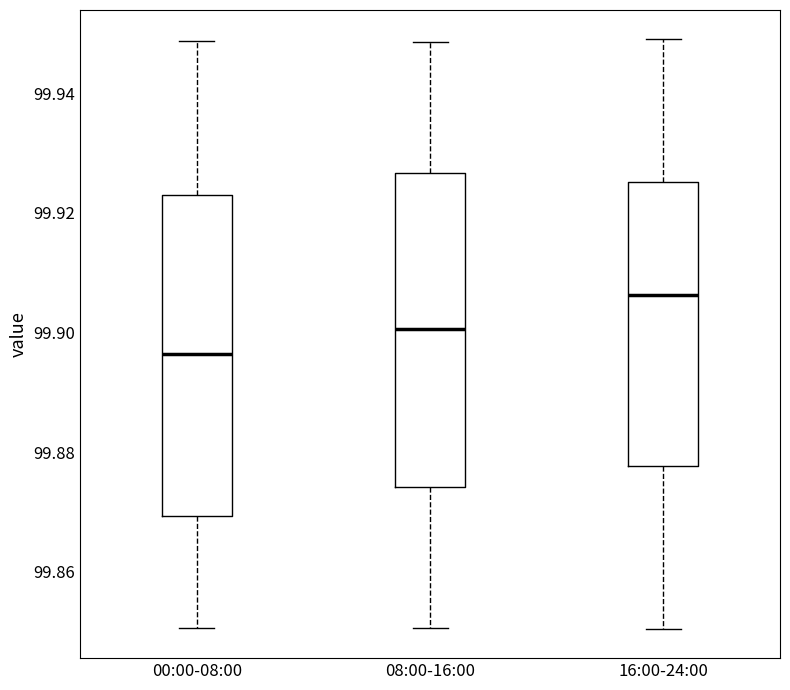

Which box's median line is the lowest?

00:00-08:00